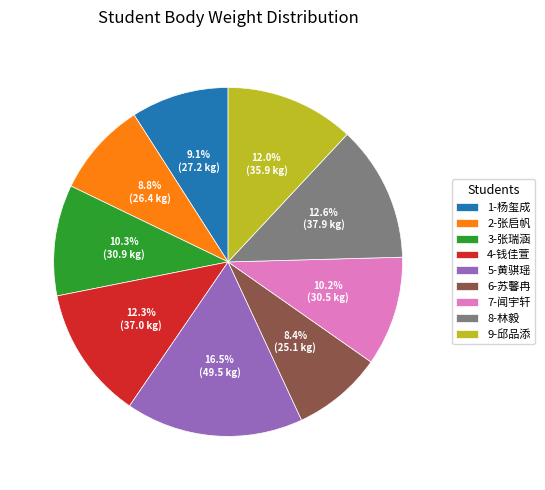

Which category has the biggest portion of the pie?

5-黄骐瑶